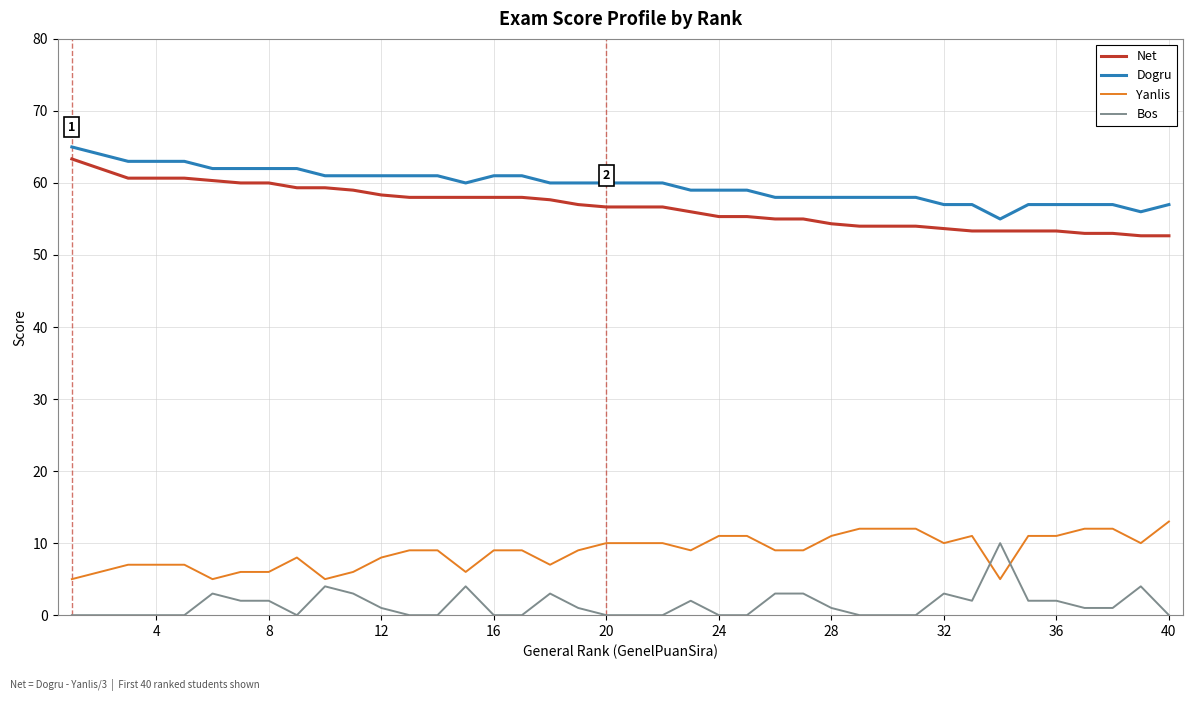

What is the maximum value for Bos?

10.0